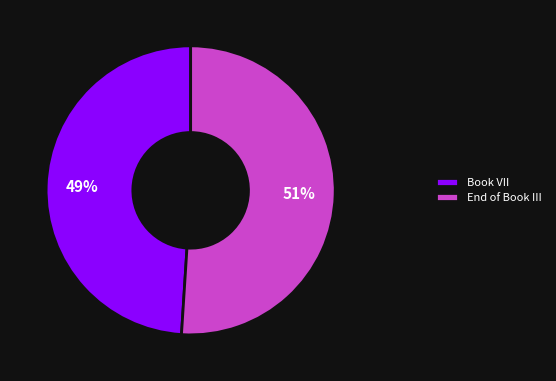

True or false: Book VII accounts for 49% of the total.

True